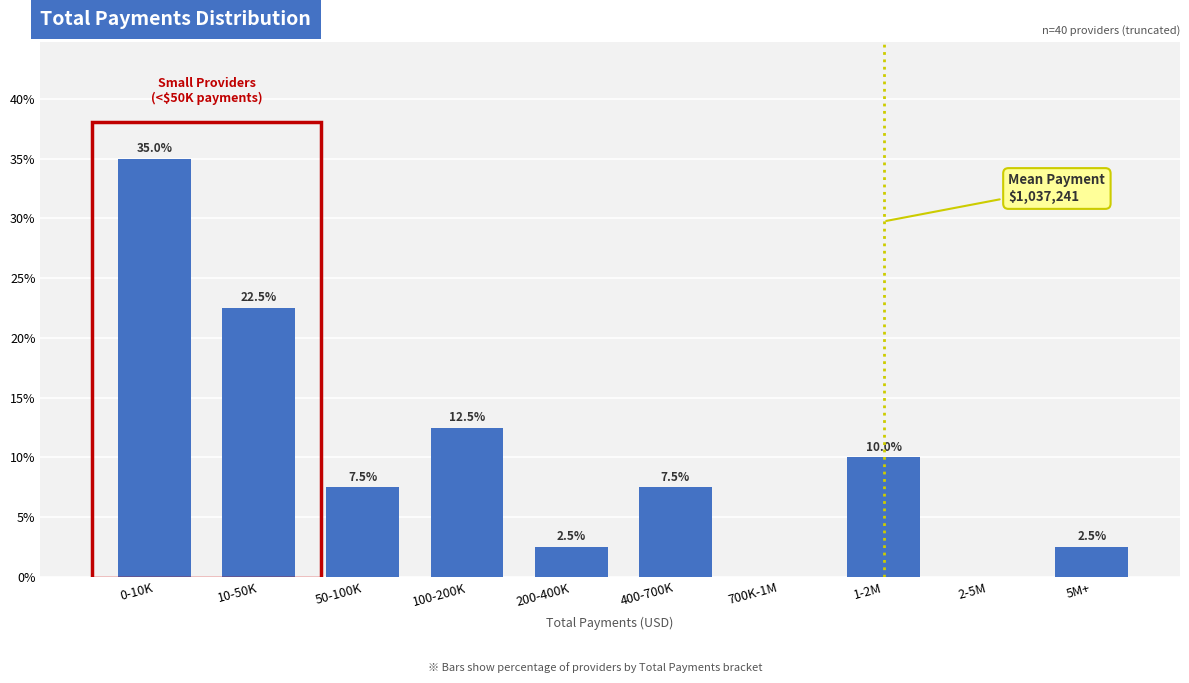

Reading left to right, transcribe all the data shown in this chart.

0-10K=35.0	10-50K=22.5	50-100K=7.5	100-200K=12.5	200-400K=2.5	400-700K=7.5	700K-1M=0.0	1-2M=10.0	2-5M=0.0	5M+=2.5